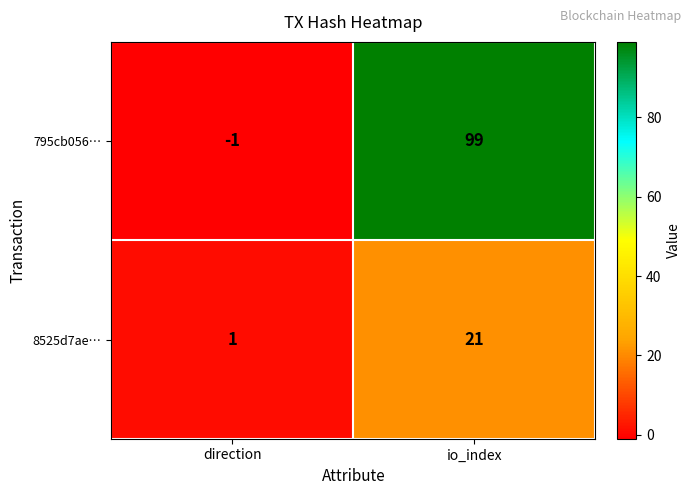

At which category is the sum across all series the highest?

io_index